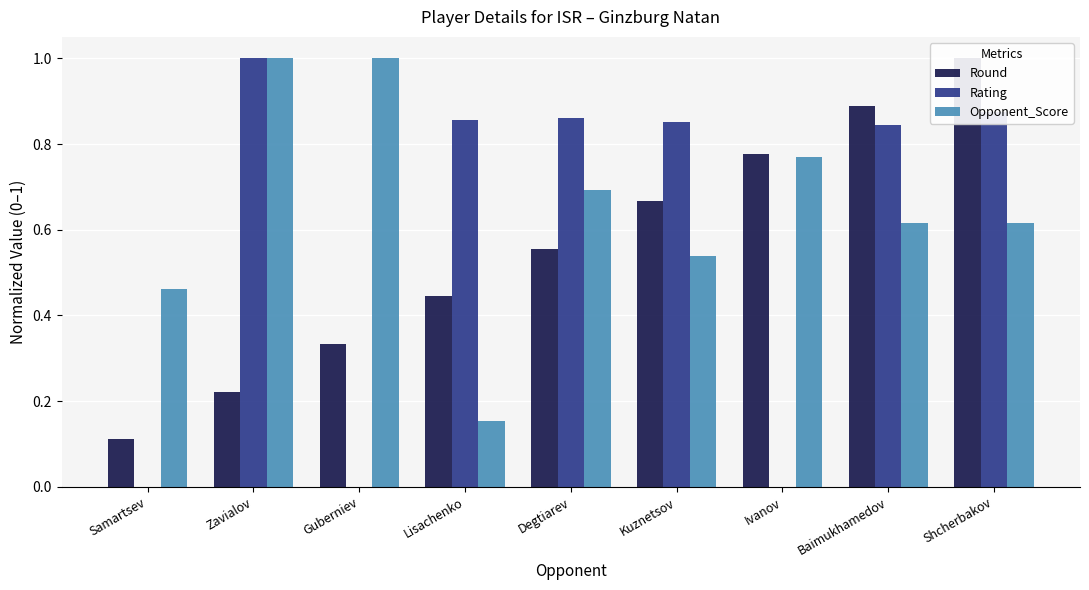

Which series has the largest range (max minus min)?

Rating